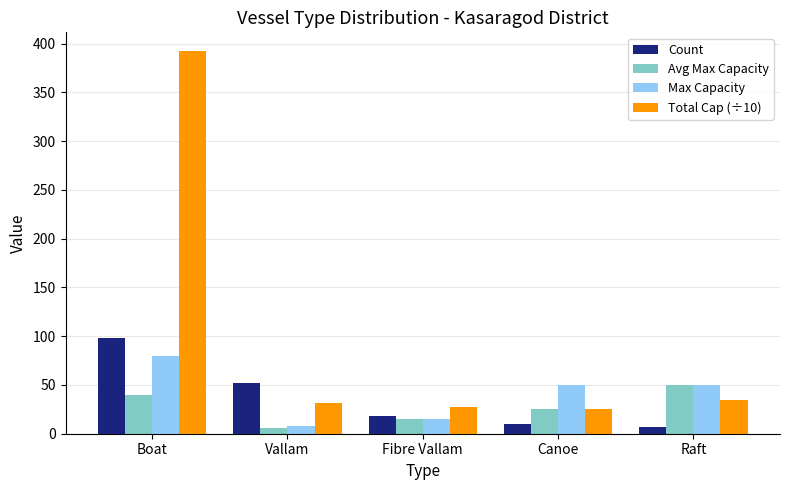

Which series has the widest spread of values?

Total Cap (÷10)